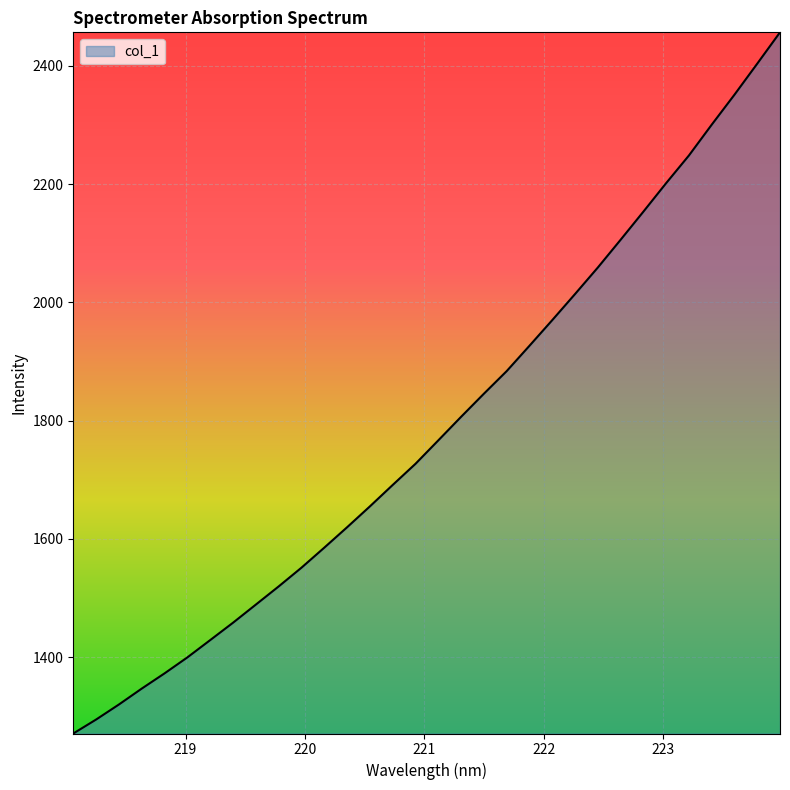

How many lines are shown in the chart?

1